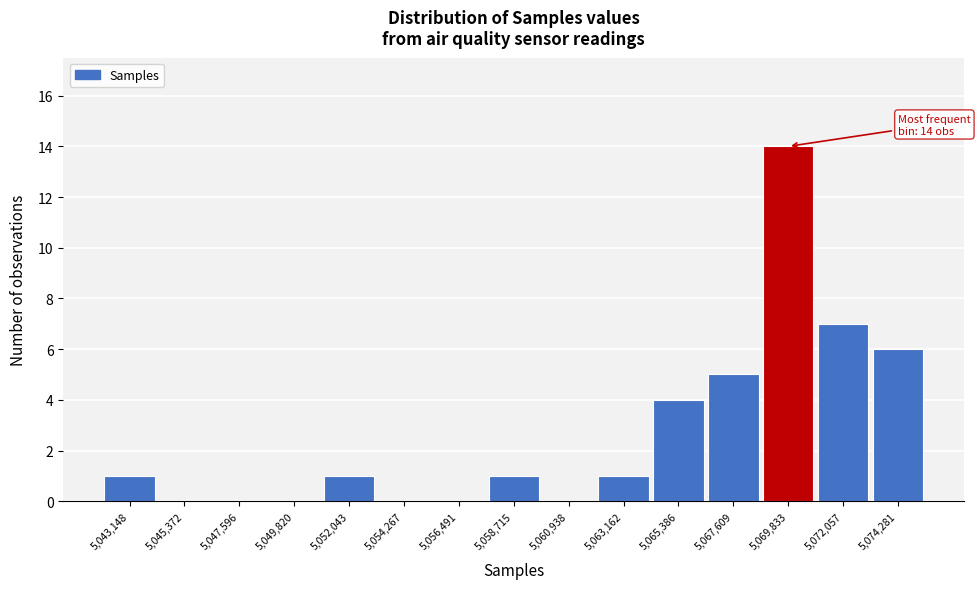

Which range on the x-axis has the tallest bar?

5068500 to 5071000